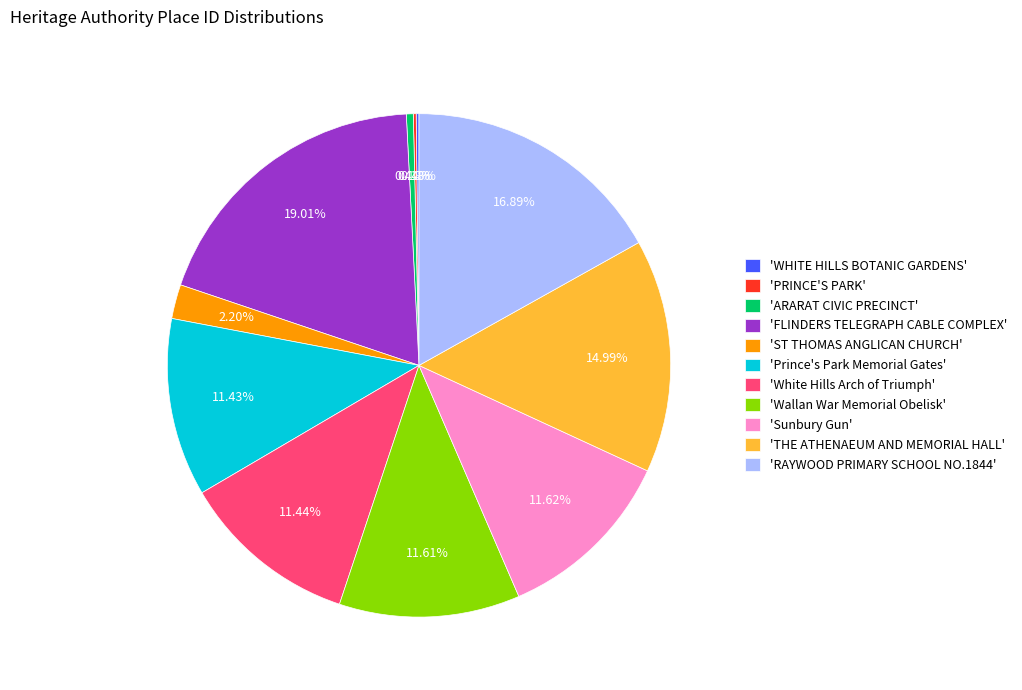

Which has a higher value, 'ST THOMAS ANGLICAN CHURCH' or 'Prince's Park Memorial Gates'?

'Prince's Park Memorial Gates'